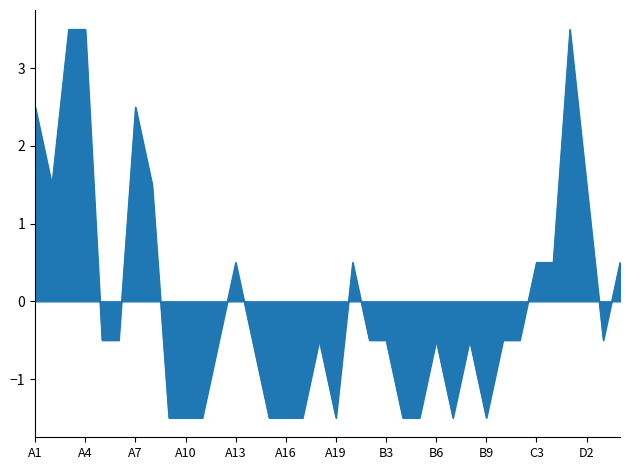

What is the difference between the maximum and minimum values?

5.0